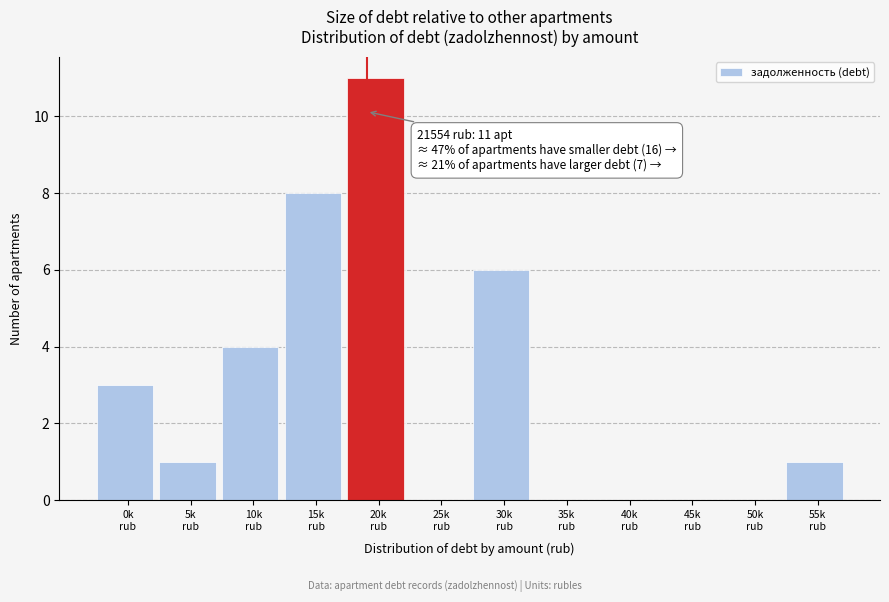

What is the sum of all values?

34